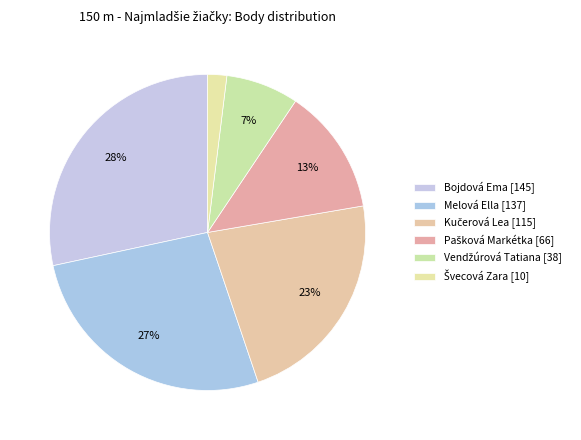

What percentage is the Melová Ella slice, to the nearest percent?

27%